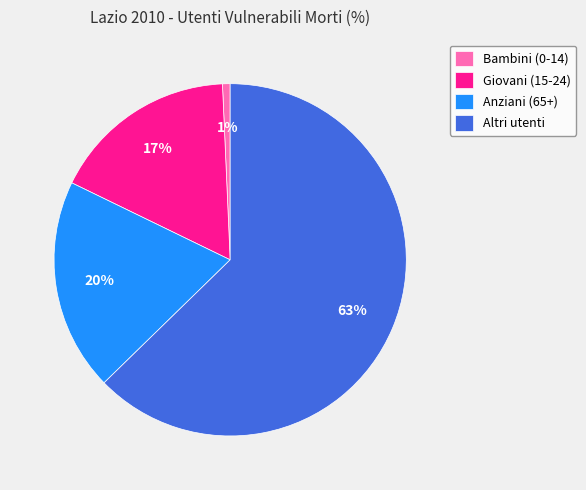

To the nearest percent, what is the average slice percentage?

25%